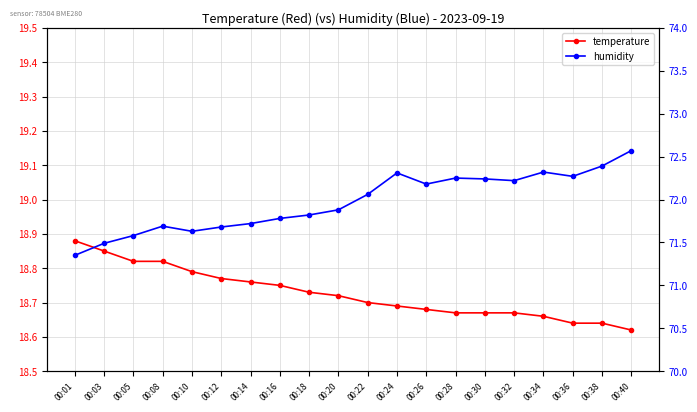

List the series in order of their peak value, highest first.

humidity, temperature